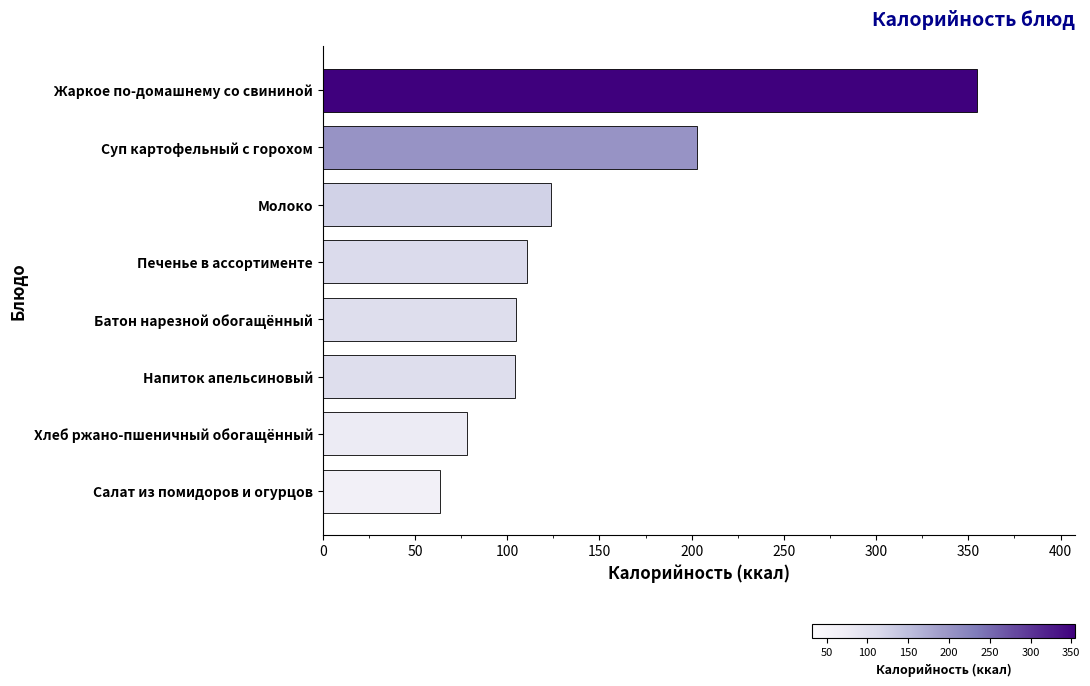

What is the ratio of the value at Молоко to the value at Батон нарезной обогащённый?

1.2